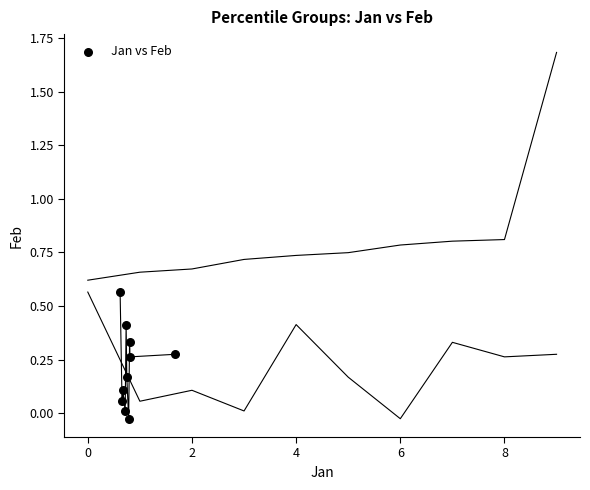

What is the average X value?

0.8